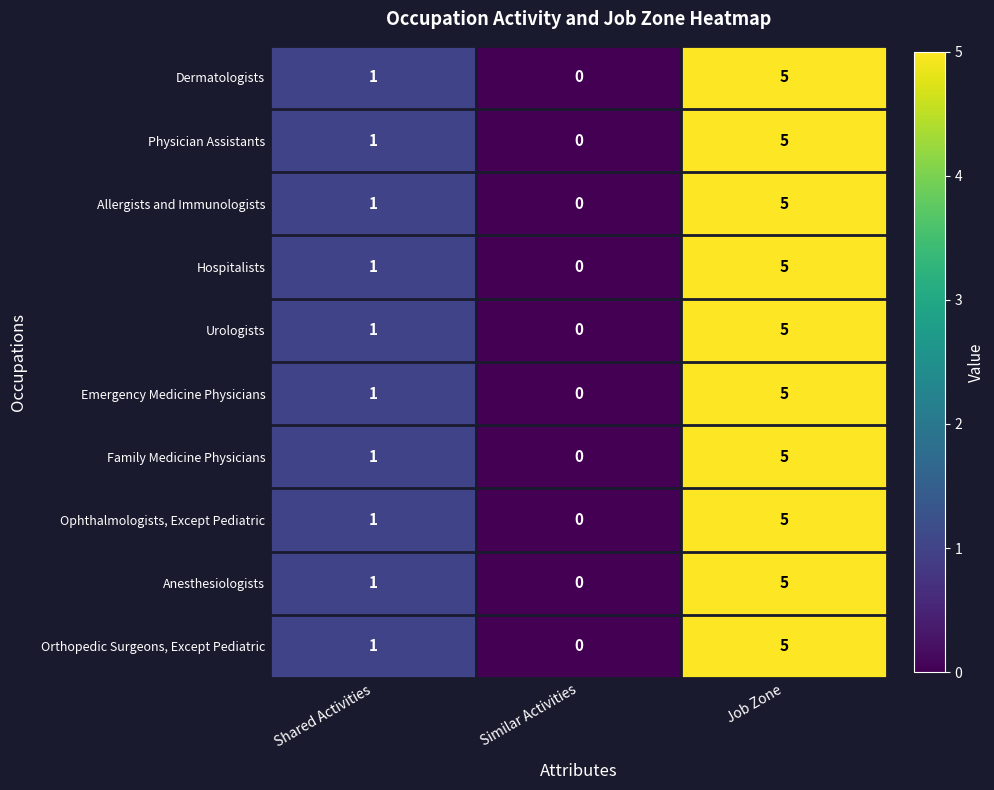

How many values in the Family Medicine Physicians series are below 1?

1